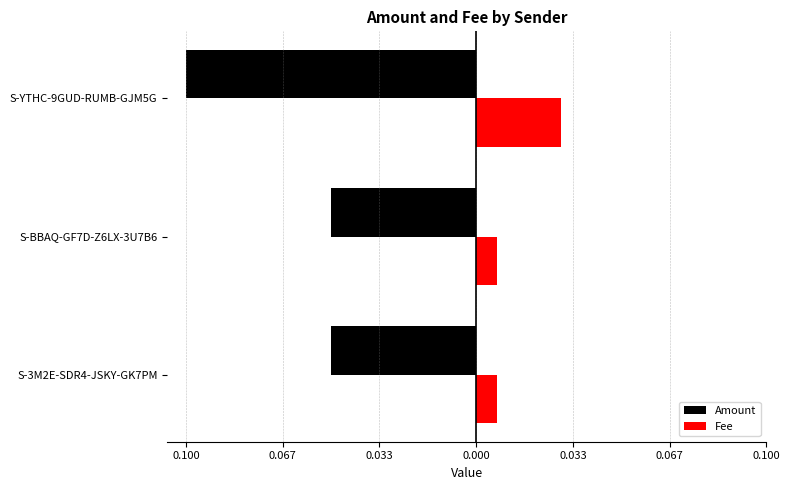

Which series has the widest spread of values?

Amount